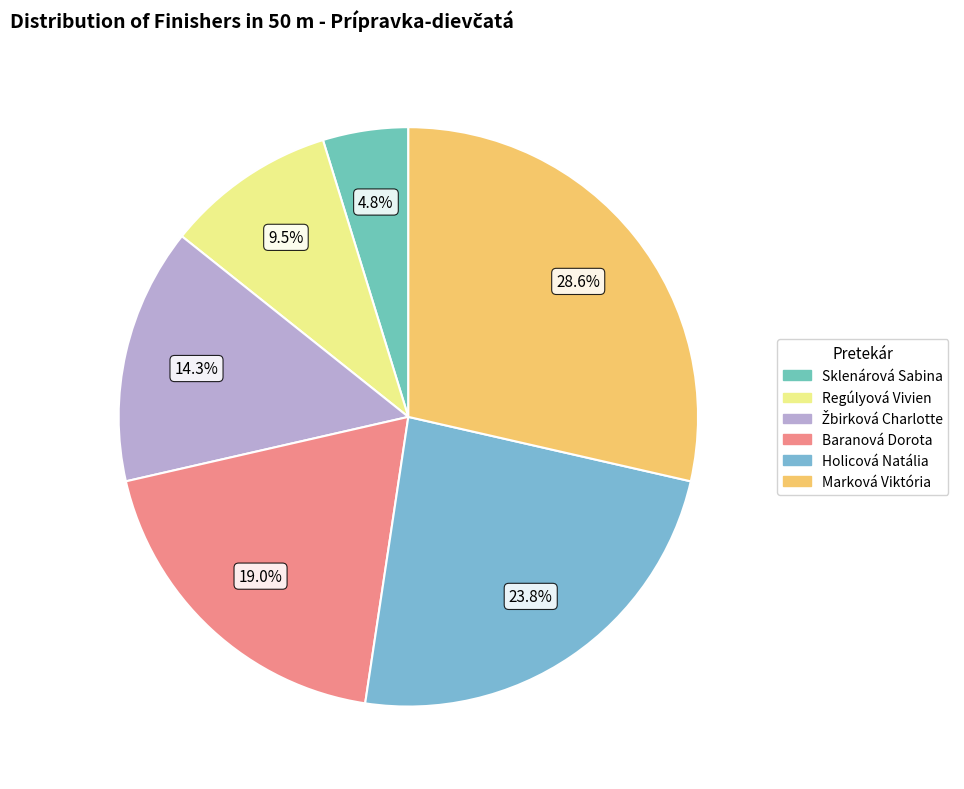

Is there a majority slice in this chart?

No